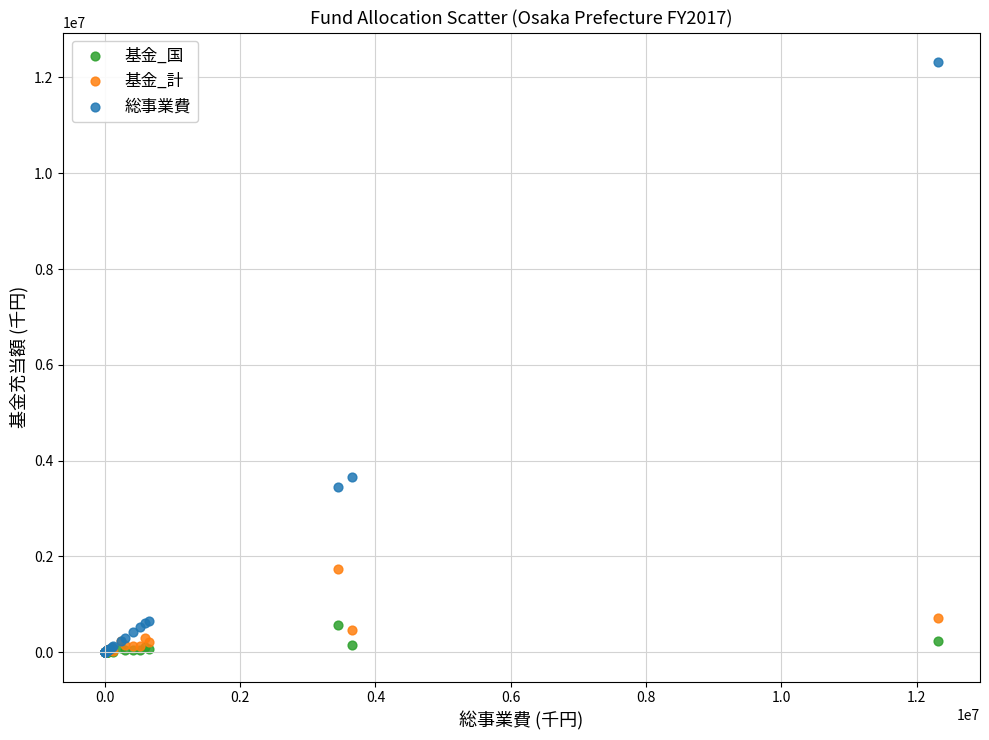

In the 総事業費 series, what Y value is closest to 6161394?

3659739